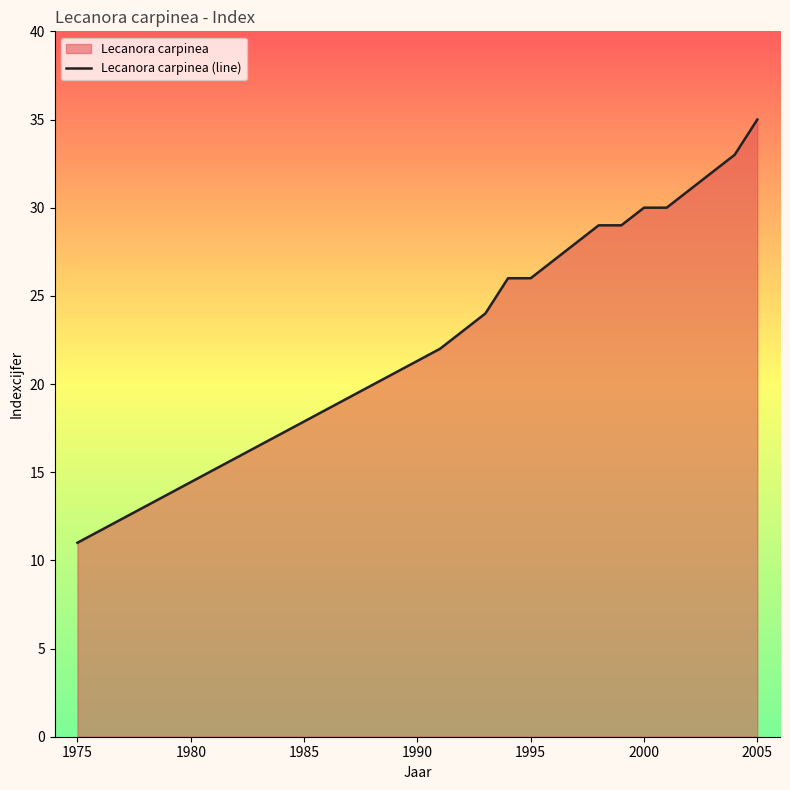

How many series are shown in this chart?

1